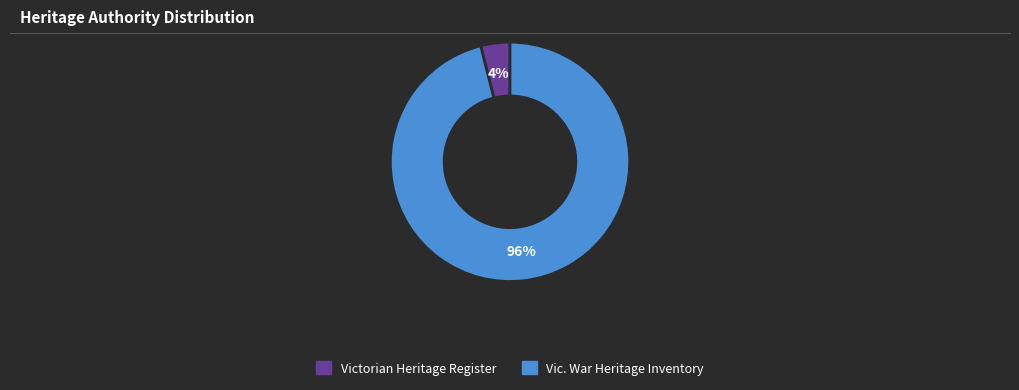

Do Vic. War Heritage Inventory and Victorian Heritage Register together represent more than half of the pie?

Yes